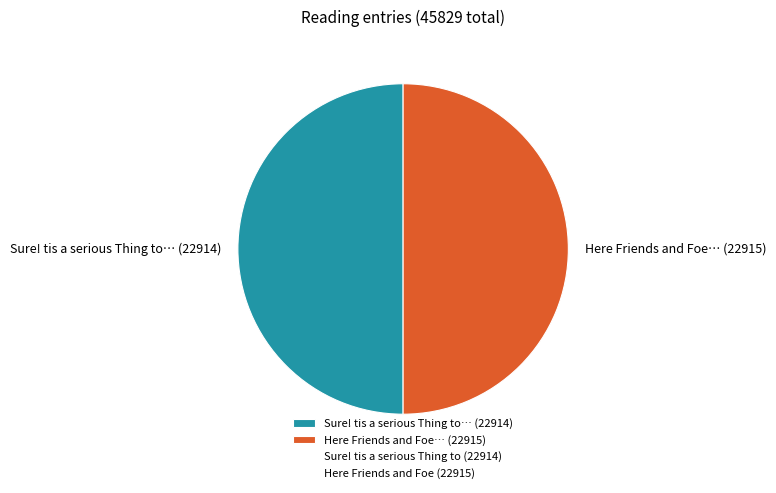

True or false: Here Friends and Foe… (22915) accounts for 50% of the total.

True